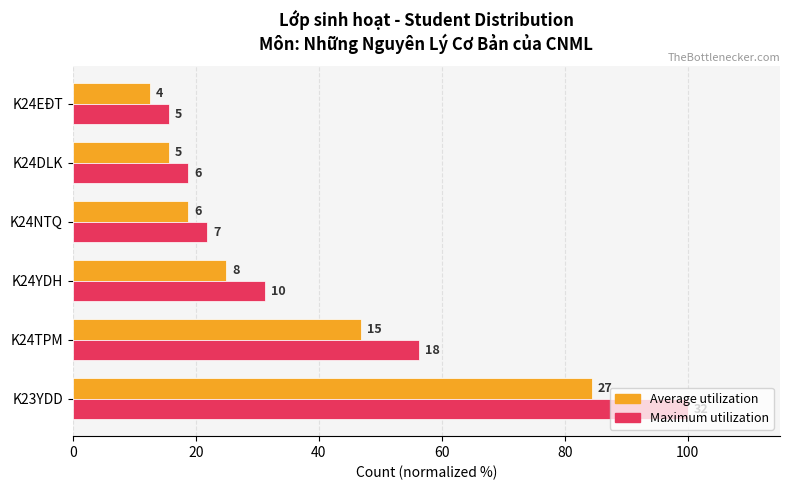

What are all the series names shown in the legend?

Average utilization, Maximum utilization